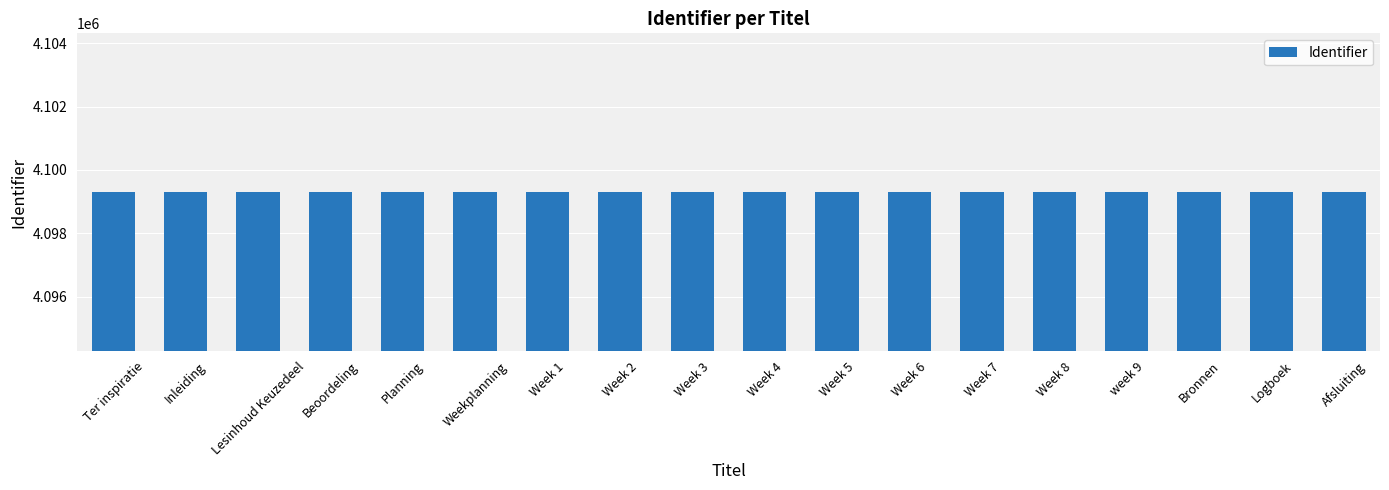

True or false: the data shows 4099293 at Inleiding.

True